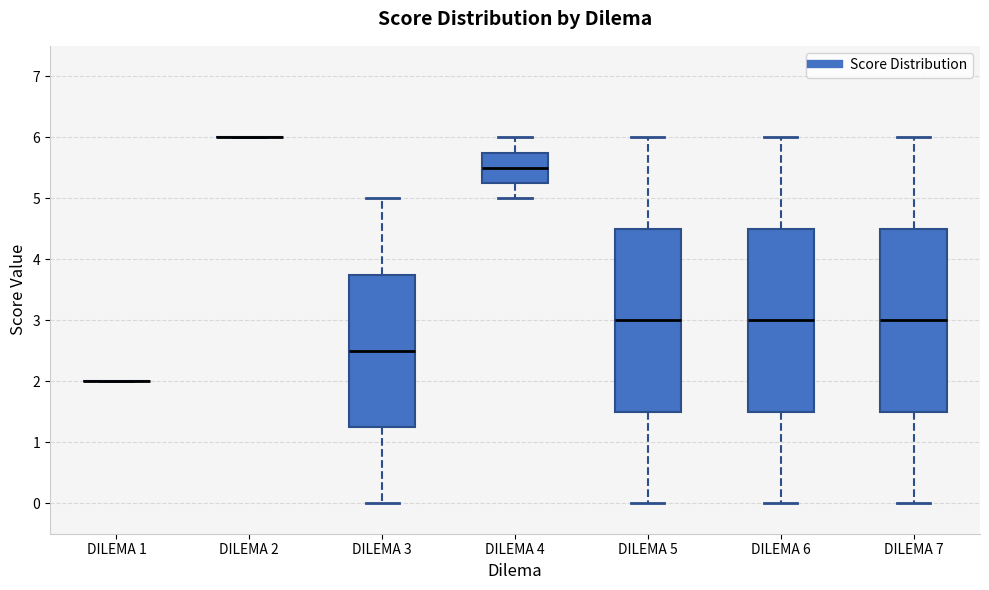

Where does the lower whisker of the box for DILEMA 7 end on the y-axis? The values are not printed on the chart, so give them approximately, as read against the axis.

0.0